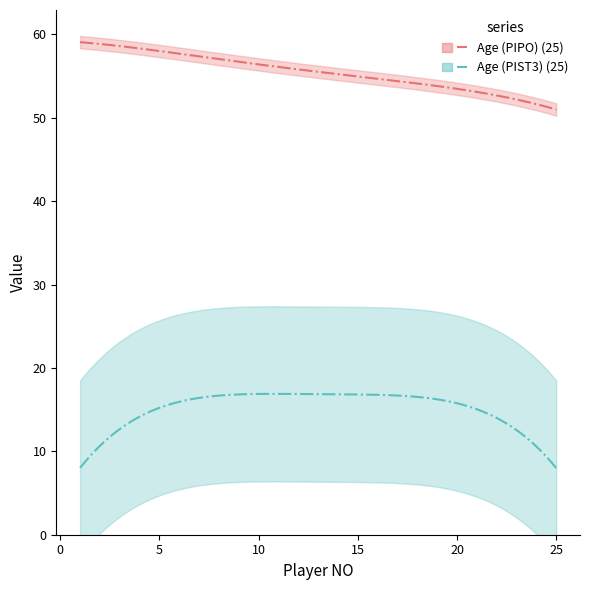

True or false: Age (PIPO) and Age (PIST3) cross at least once.

False